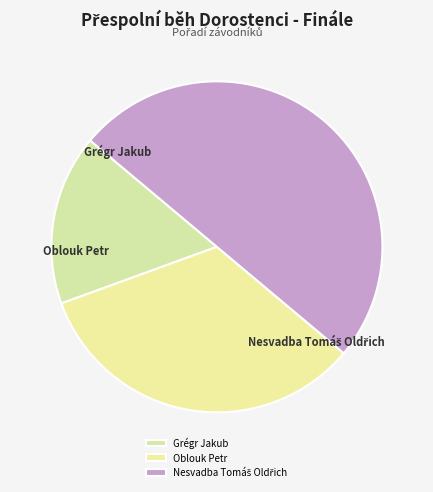

What percentage do Nesvadba Tomáš Oldřich and Grégr Jakub together represent?

66.7%